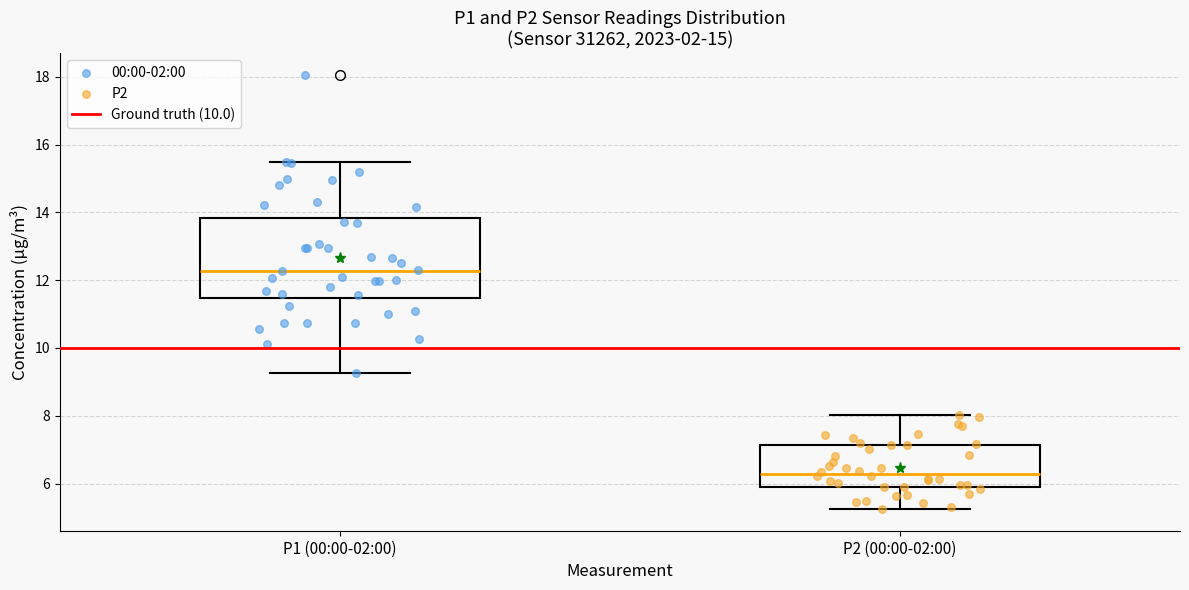

Reading left to right, read every box against the y-axis: the position of its median line, the range the box covers, and the ends of its whiskers. The values are not printed on the chart, so give them approximately, as read against the axis.

P1 (00:00-02:00): median 12.2, box 11.4 to 13.8, whiskers 9.2 to 15.6
P2 (00:00-02:00): median 6.2, box 6.0 to 7.2, whiskers 5.2 to 8.0